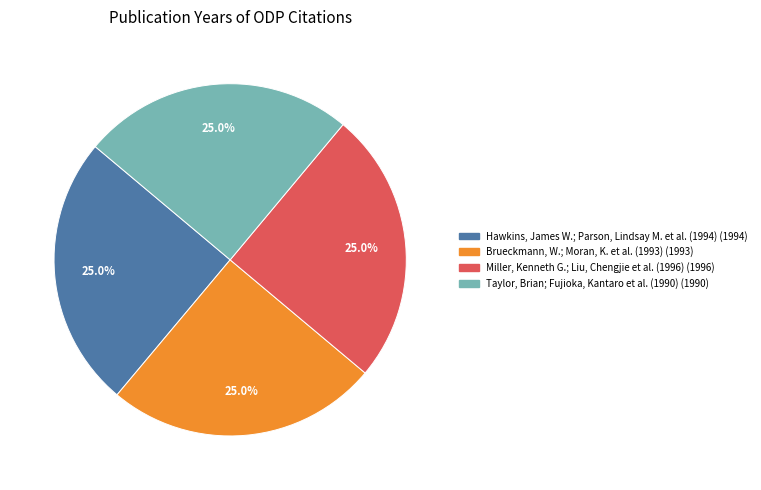

What is the ratio of the value at Taylor, Brian; Fujioka, Kantaro et al. (1990) to the value at Miller, Kenneth G.; Liu, Chengjie et al. (1996)?

1.0